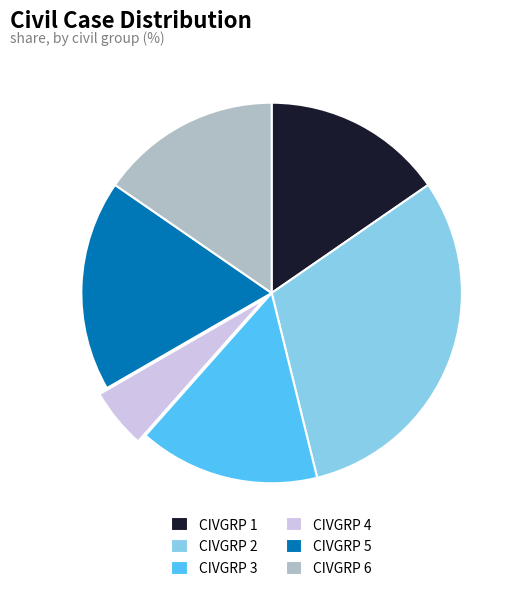

Approximately how many times larger is the value at CIVGRP 3 compared to CIVGRP 6?

1.0